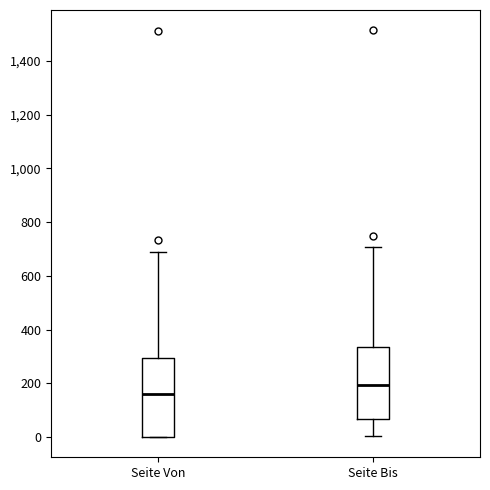

Which box is the tallest, from its lower edge to its upper edge?

Seite Von